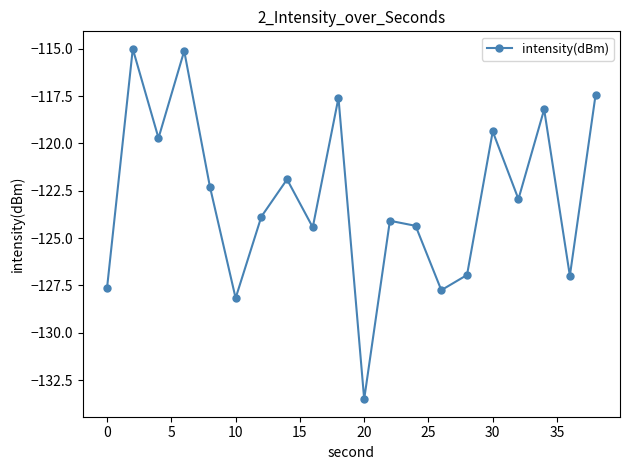

What is the value of the 13th point from the left?

-124.4